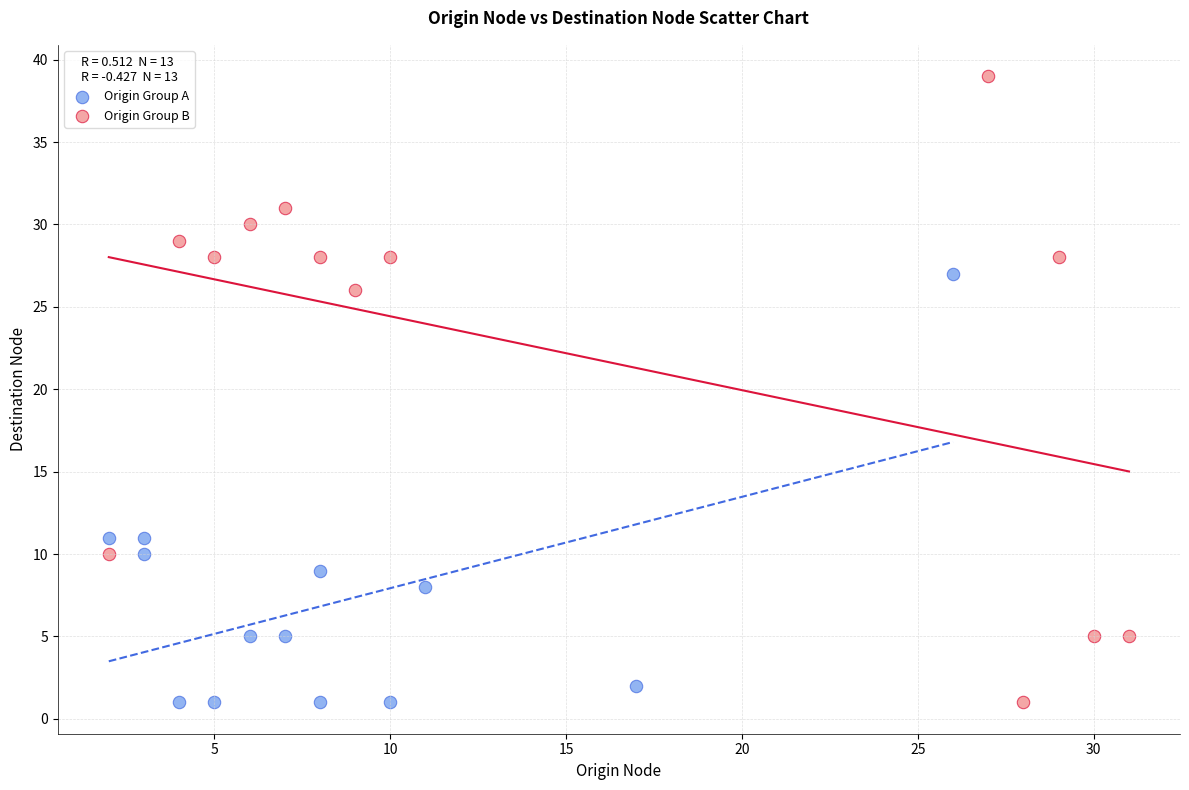

Which series has the widest spread of Y values?

Origin Group B